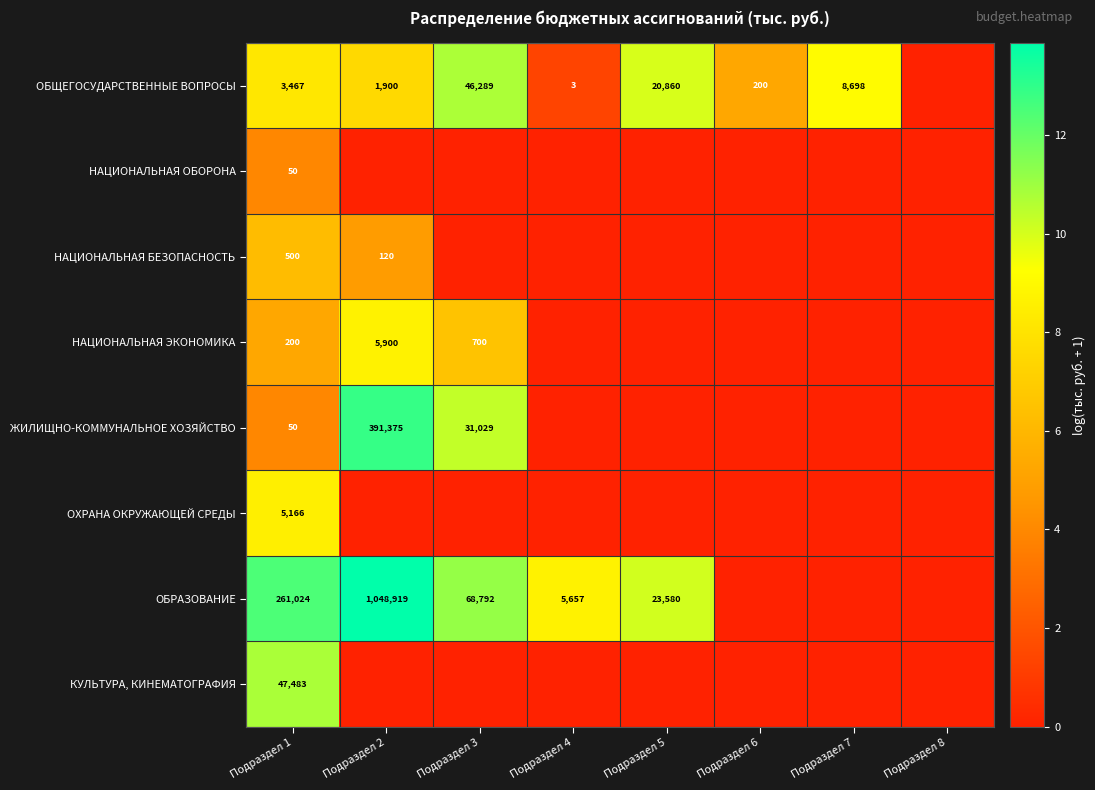

At which category is the sum across all series the highest?

Подраздел 1